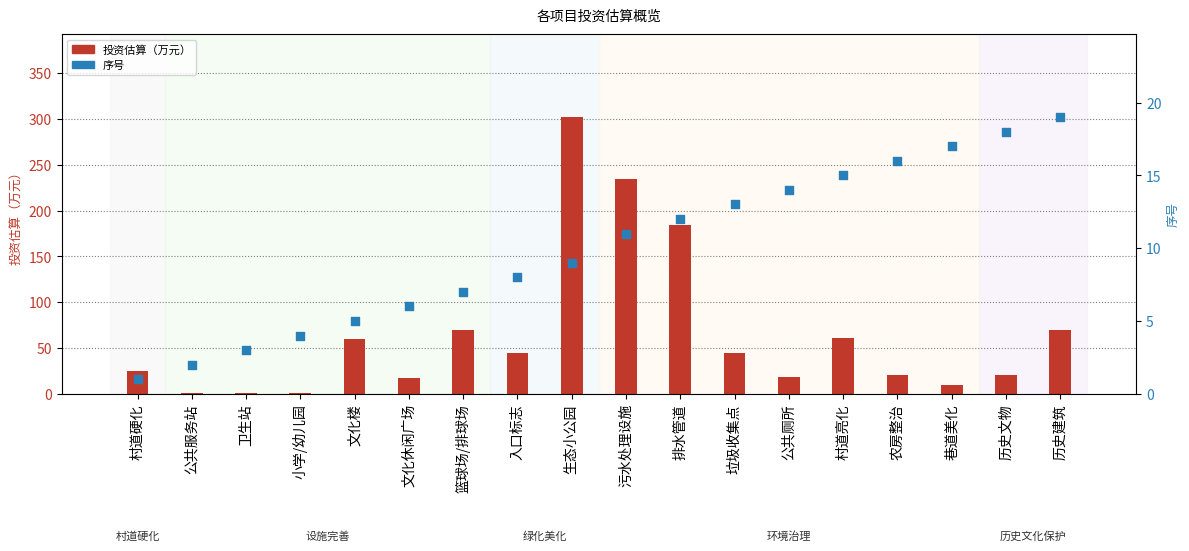

Is the value of 投资估算（万元） at 公共服务站 greater than the value of 序号 at 小学/幼儿园?

No